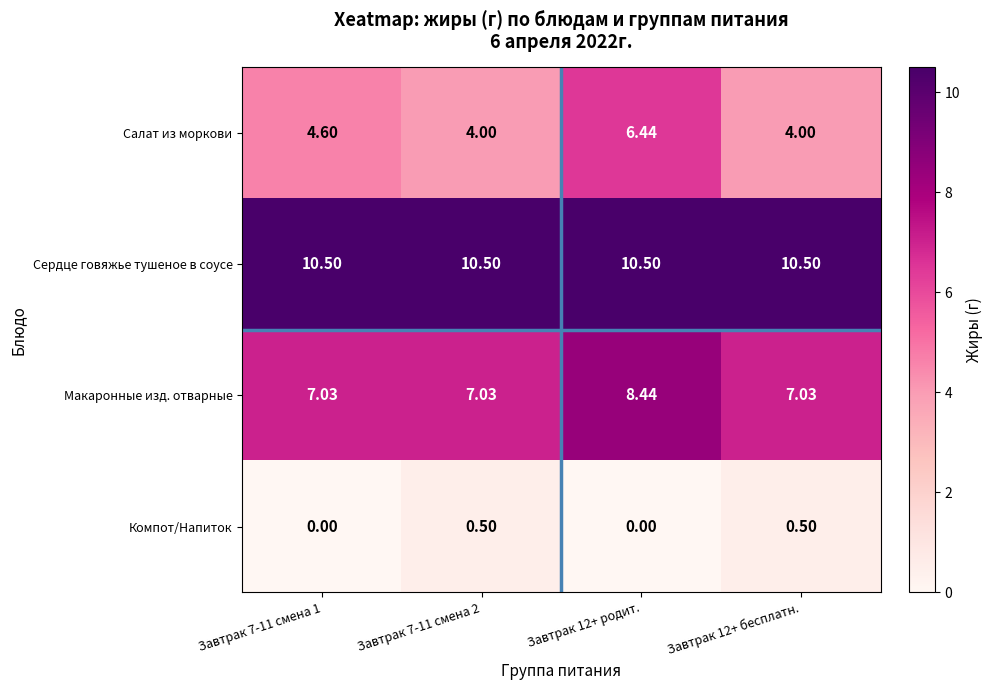

List the series in order of their peak value, lowest first.

Компот/Напиток, Салат из моркови, Макаронные изд. отварные, Сердце говяжье тушеное в соусе